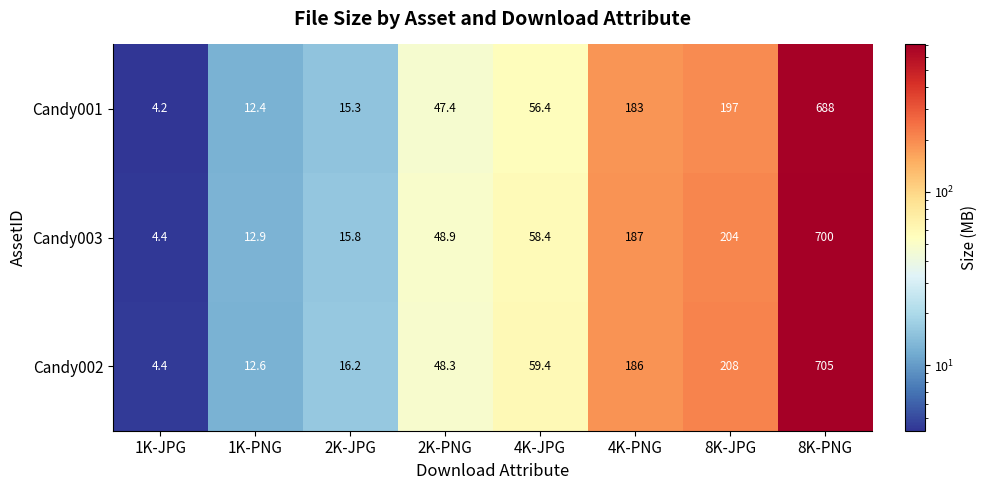

The Candy002 series shows 4.4 at 1K-JPG. True or false?

True